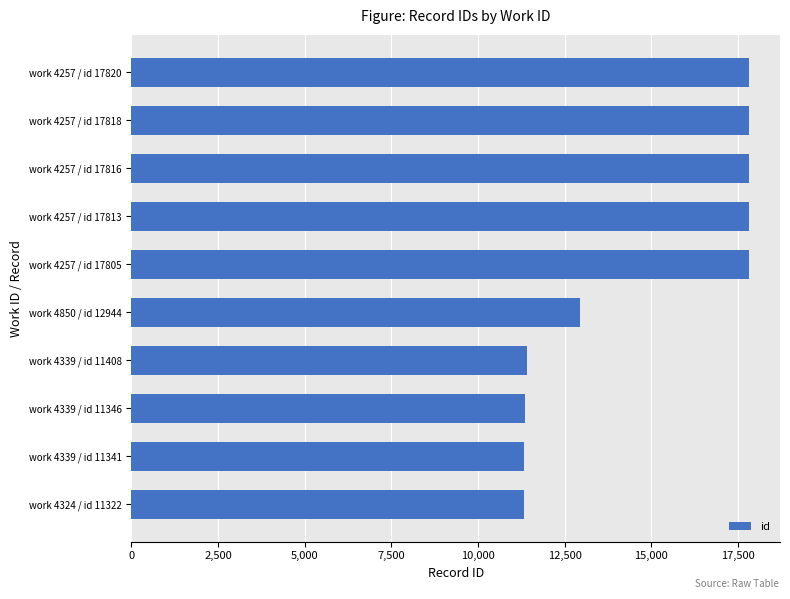

What is the difference between the maximum and minimum values?

6498